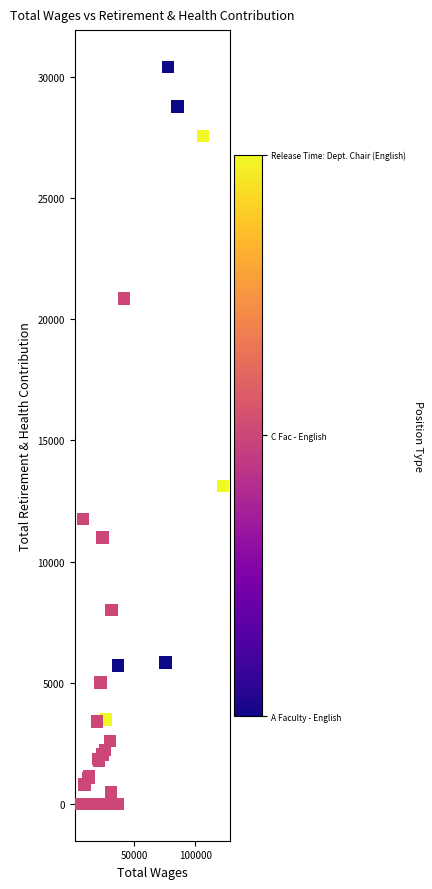

What Y value in the scatter plot is closest to 15203?

13104